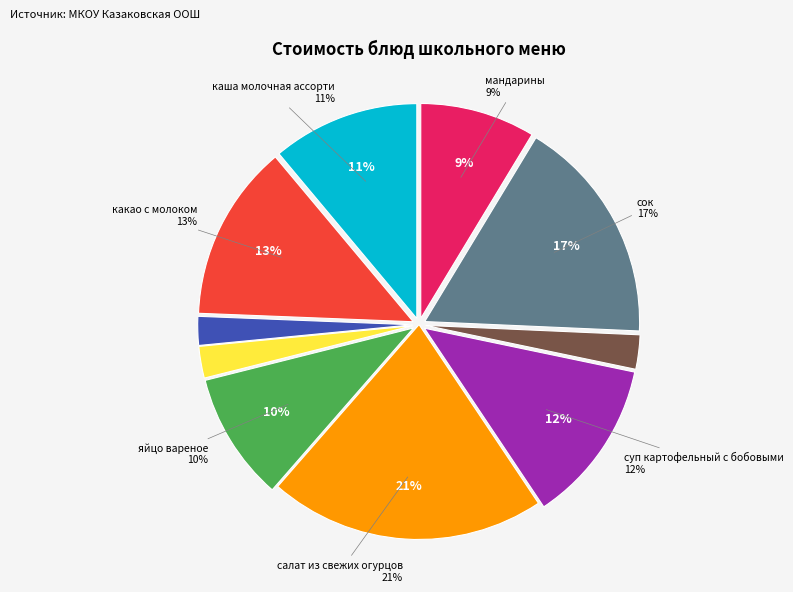

Approximately how many times larger is the value at салат из свежих огурцов compared to какао с молоком?

1.6